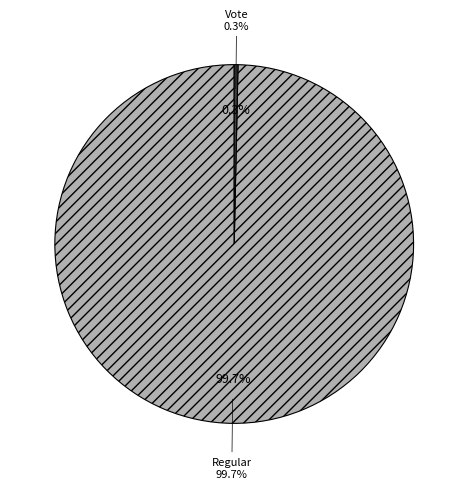

How many slices are in this pie chart?

2